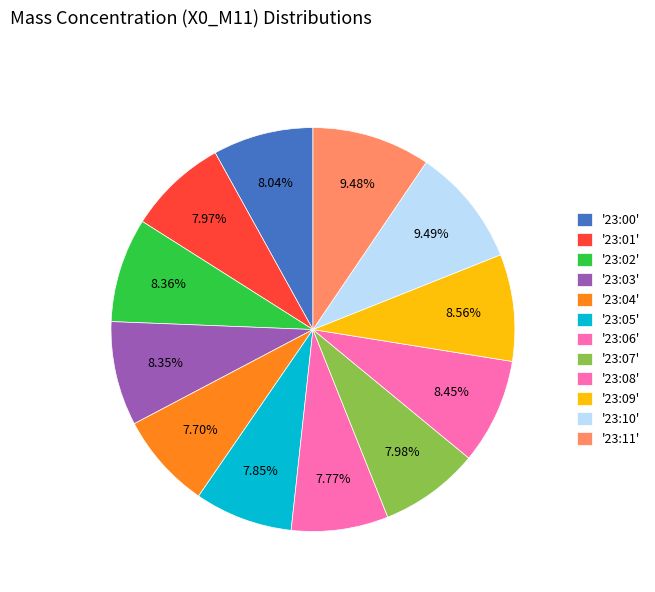

Is there a majority slice in this chart?

No